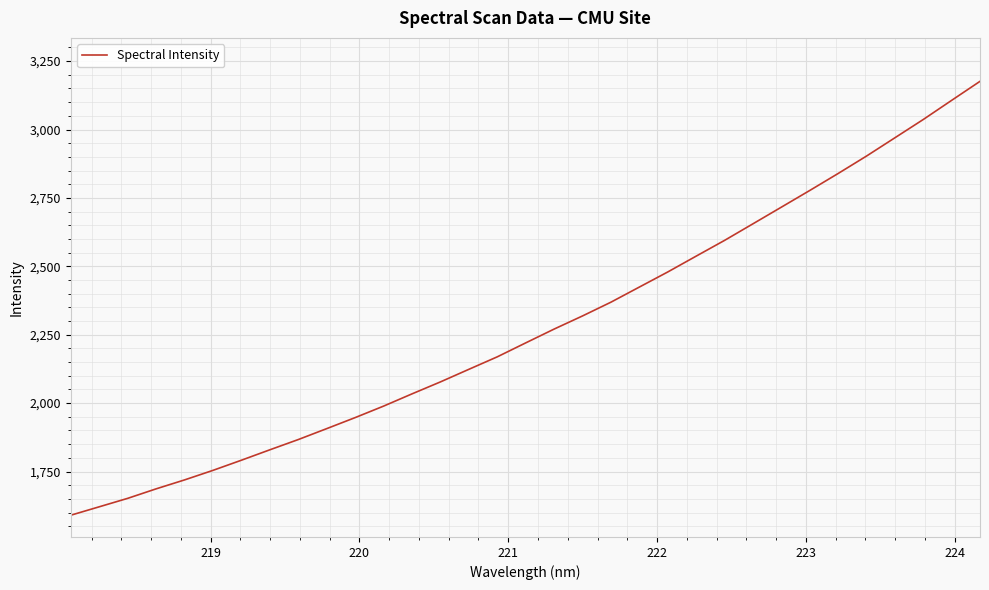

What is the maximum value shown in the chart?

3176.1